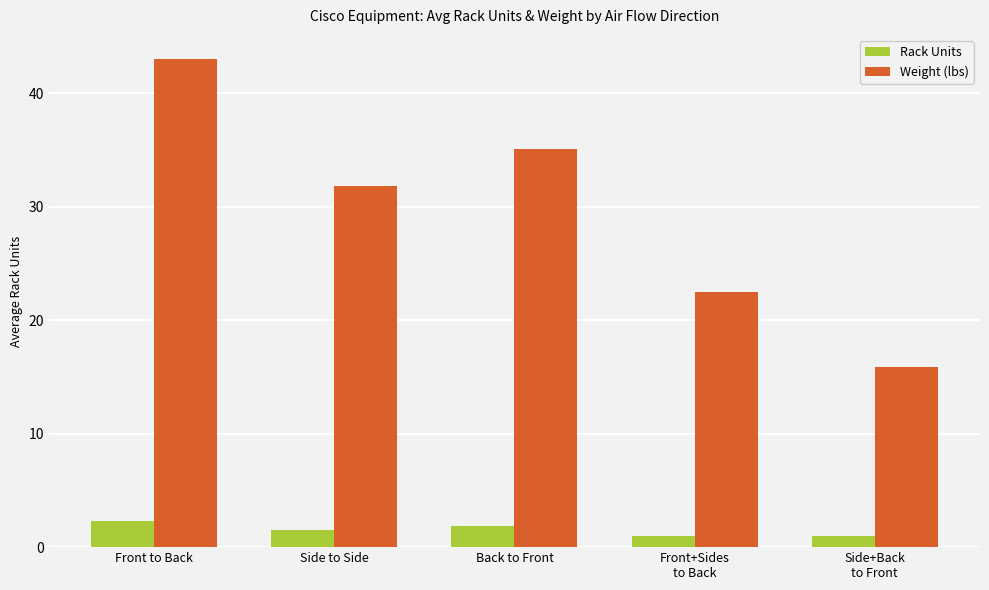

What is the approximate value of Weight (lbs) at Front to Back?

43.0